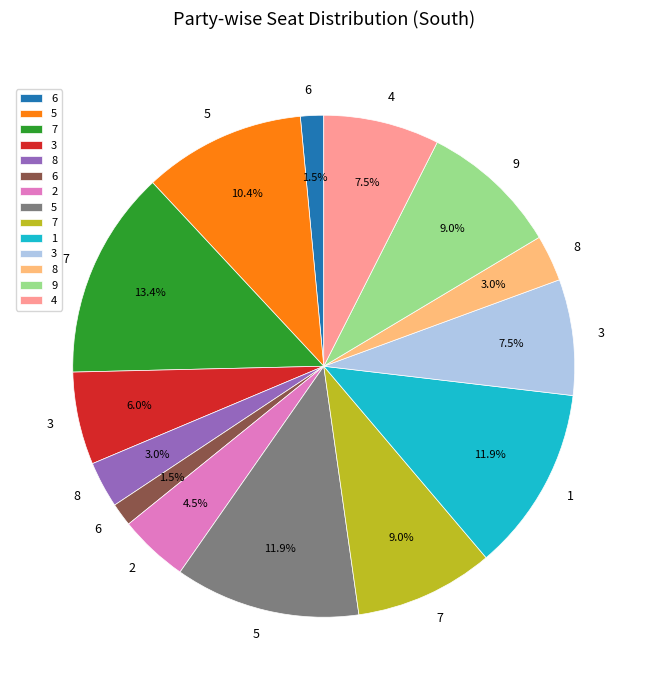

To the nearest percent, what is the difference between the largest and smallest slice percentages?

12%